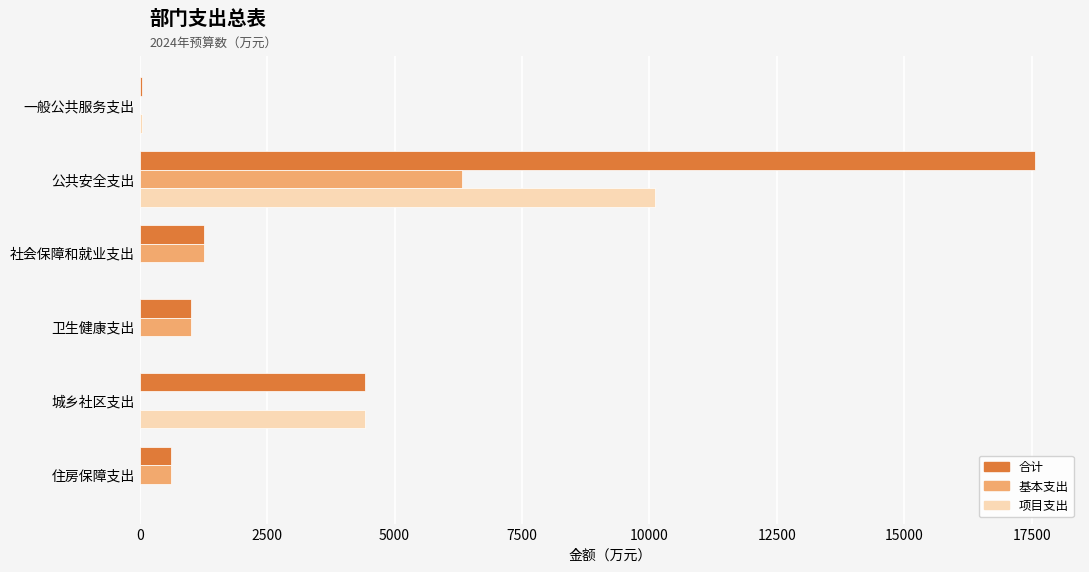

What is the maximum value shown in the chart?

17571.7